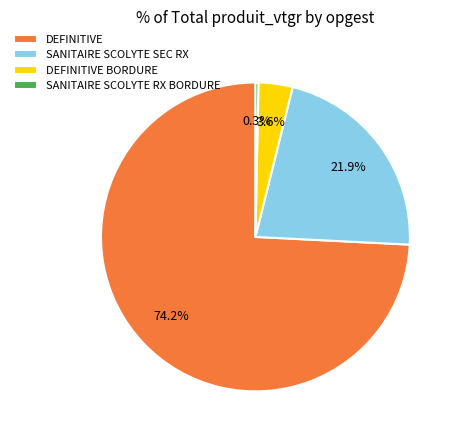

Combined, what portion of the pie is SANITAIRE SCOLYTE RX BORDURE and DEFINITIVE BORDURE?

3.9%